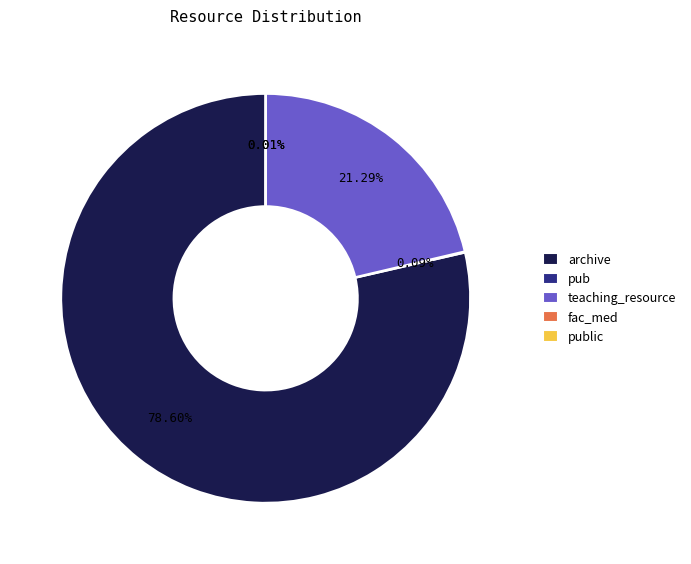

What percentage is the teaching_resource slice, to the nearest percent?

21%